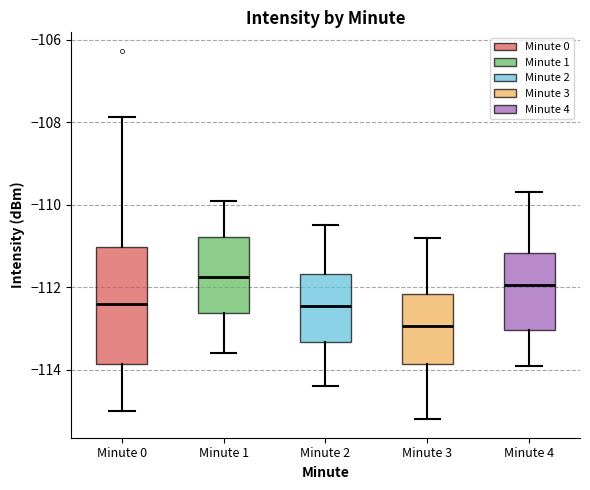

Reading left to right, transcribe this box plot: for each box, give where its median line is, the range the box spans, and where its two whiskers end, as read against the y-axis. The values are not printed on the chart, so give them approximately, as read against the axis.

Minute 0: median -112.4, box -113.8 to -111.0, whiskers -115.0 to -107.8
Minute 1: median -111.8, box -112.6 to -110.8, whiskers -113.6 to -109.8
Minute 2: median -112.4, box -113.4 to -111.6, whiskers -114.4 to -110.4
Minute 3: median -113.0, box -113.8 to -112.2, whiskers -115.2 to -110.8
Minute 4: median -112.0, box -113.0 to -111.2, whiskers -113.8 to -109.6